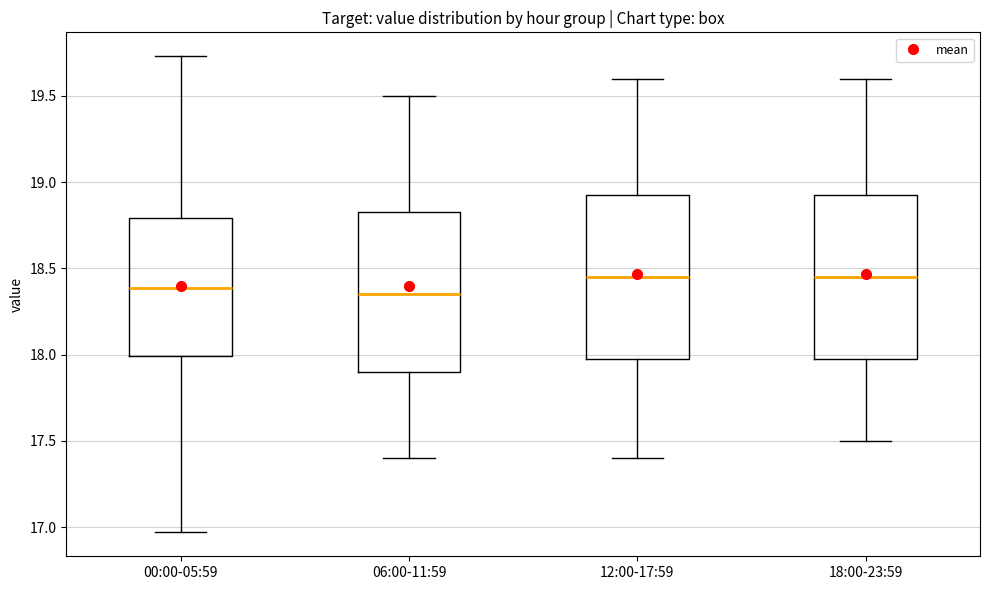

Where does the median line of the box for 06:00-11:59 sit on the y-axis? The values are not printed on the chart, so give them approximately, as read against the axis.

18.35